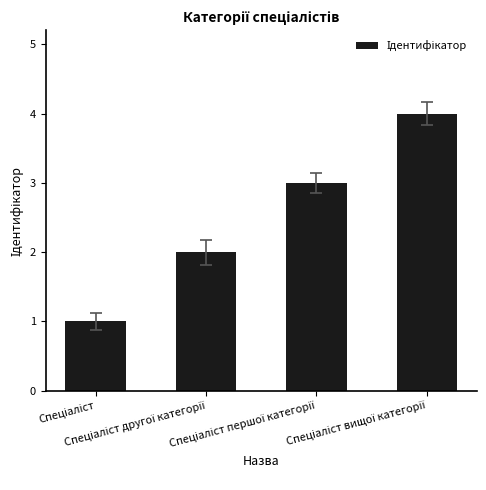

What is the difference between the maximum and second lowest values?

2